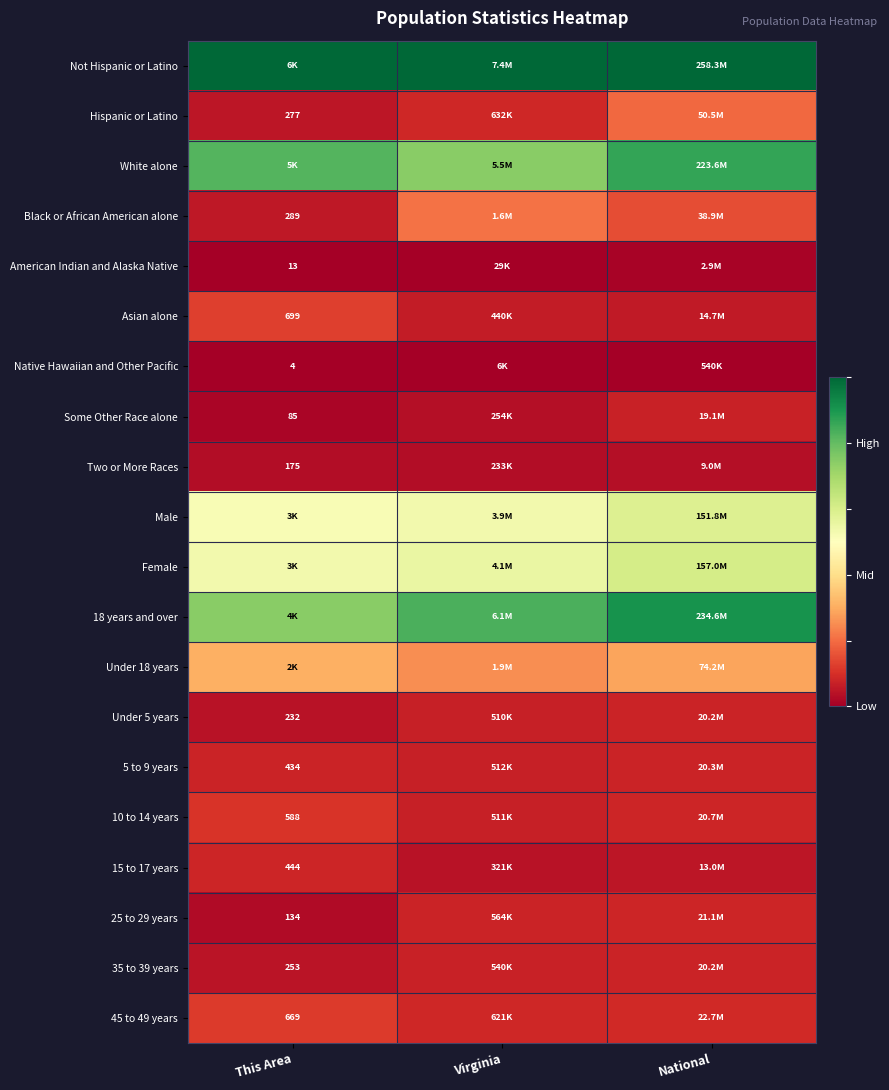

At how many categories does at least one series exceed 0?

3